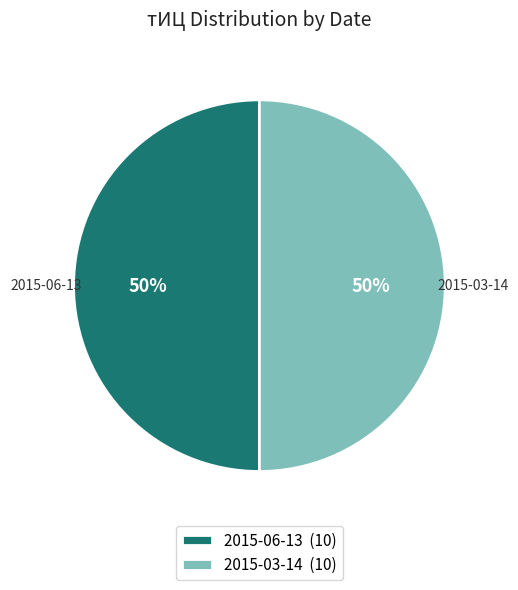

Approximately how many times larger is the value at 2015-03-14 (10) compared to 2015-06-13 (10)?

1.0